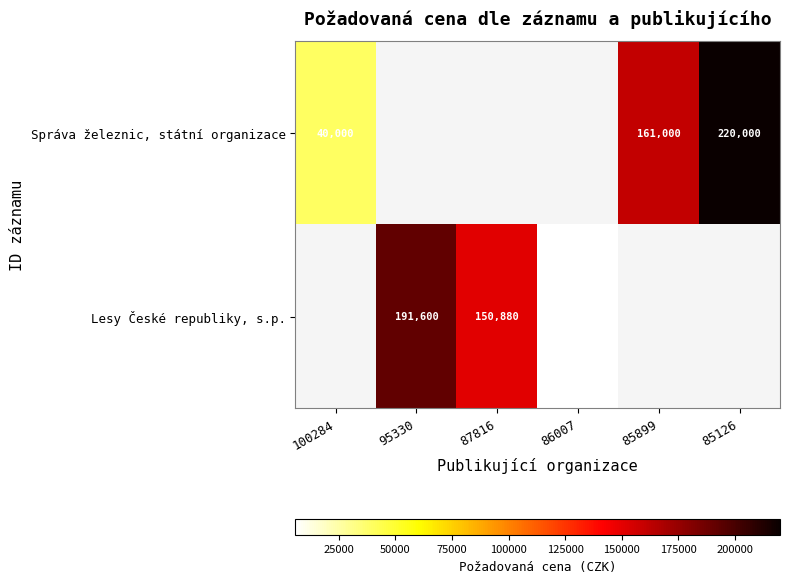

What is the difference between the Lesy České republiky, s.p. values at 87816 and 95330?

40720